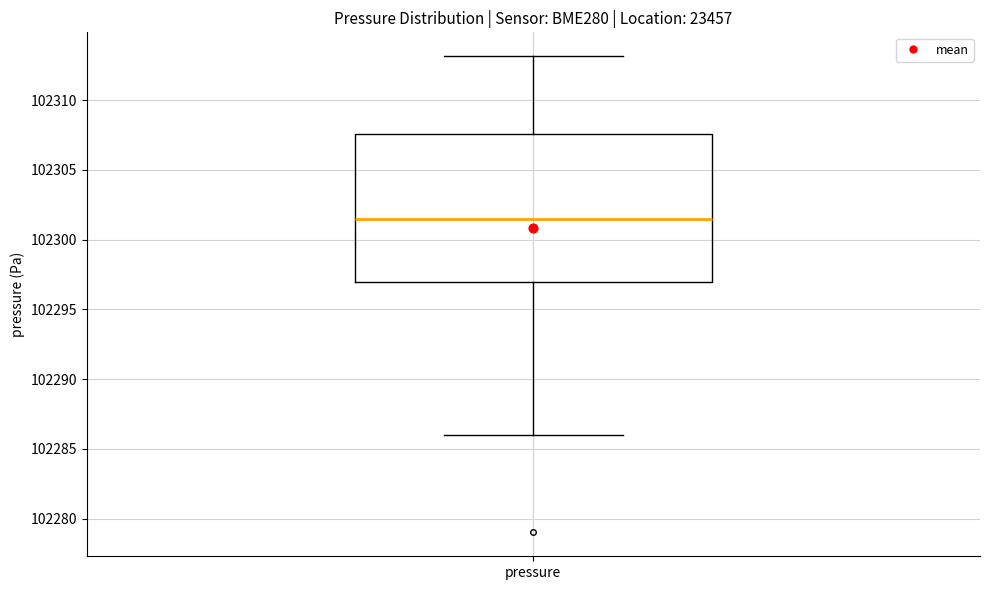

Read this box plot against the y-axis: the position of the median line, the range covered by the box, and the ends of both whiskers. The values are not printed on the chart, so give them approximately, as read against the axis.

median 102301.5, box 102297.0 to 102307.5, whiskers 102286.0 to 102313.0